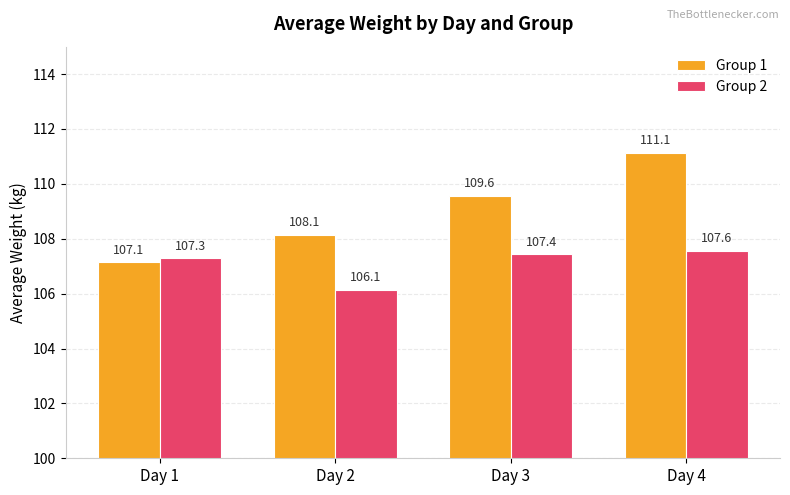

Does the chart contain stacked bars?

No